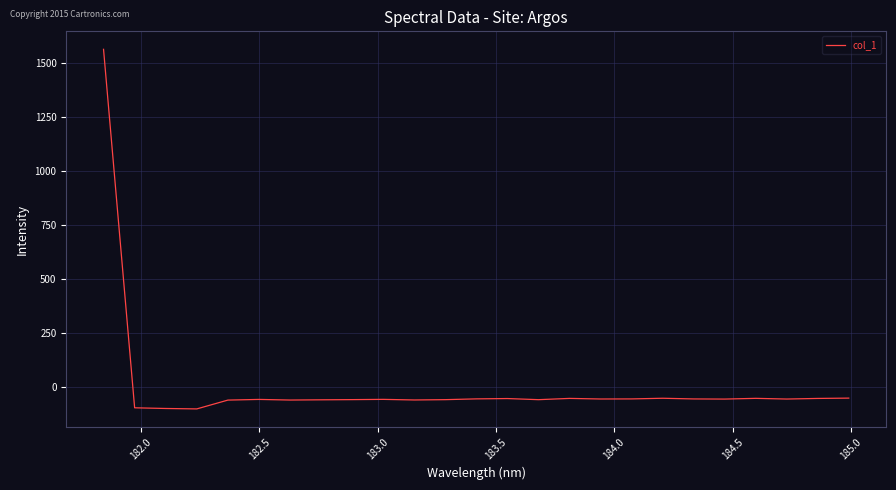

What is the difference between the maximum and minimum values?

1666.1